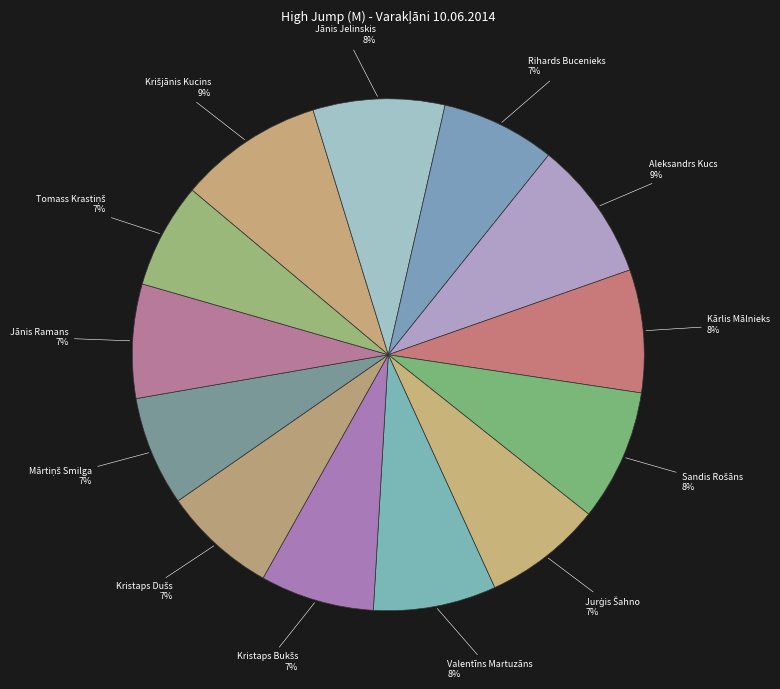

Approximately how many times larger is the value at Aleksandrs Kucs compared to Valentīns Martuzāns?

1.1